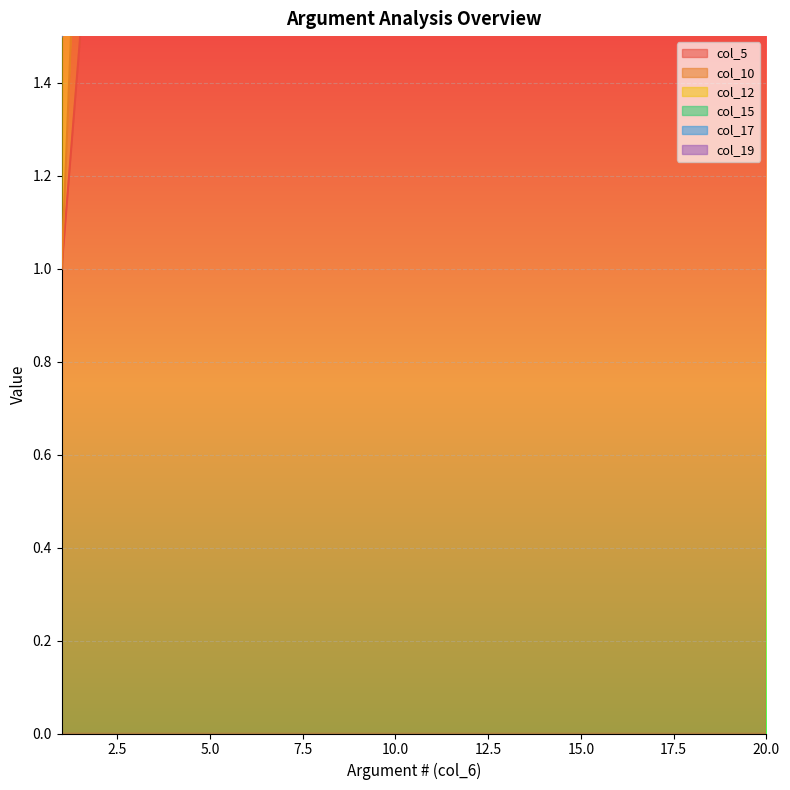

Which label corresponds to the largest value in the chart?

20